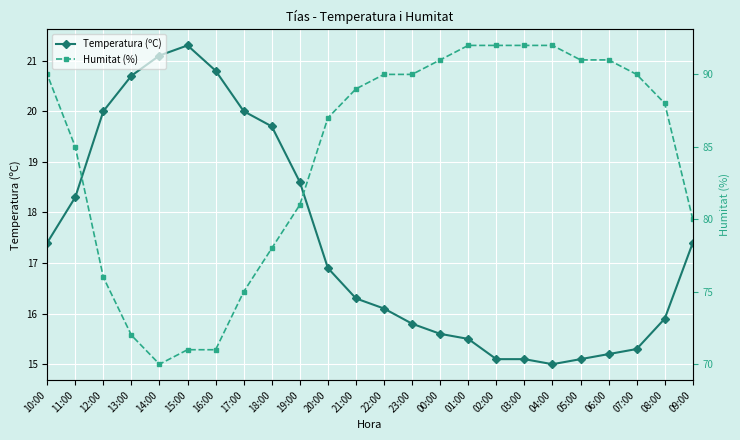

True or false: Humitat (%) and Temperatura (ºC) intersect in this chart.

False